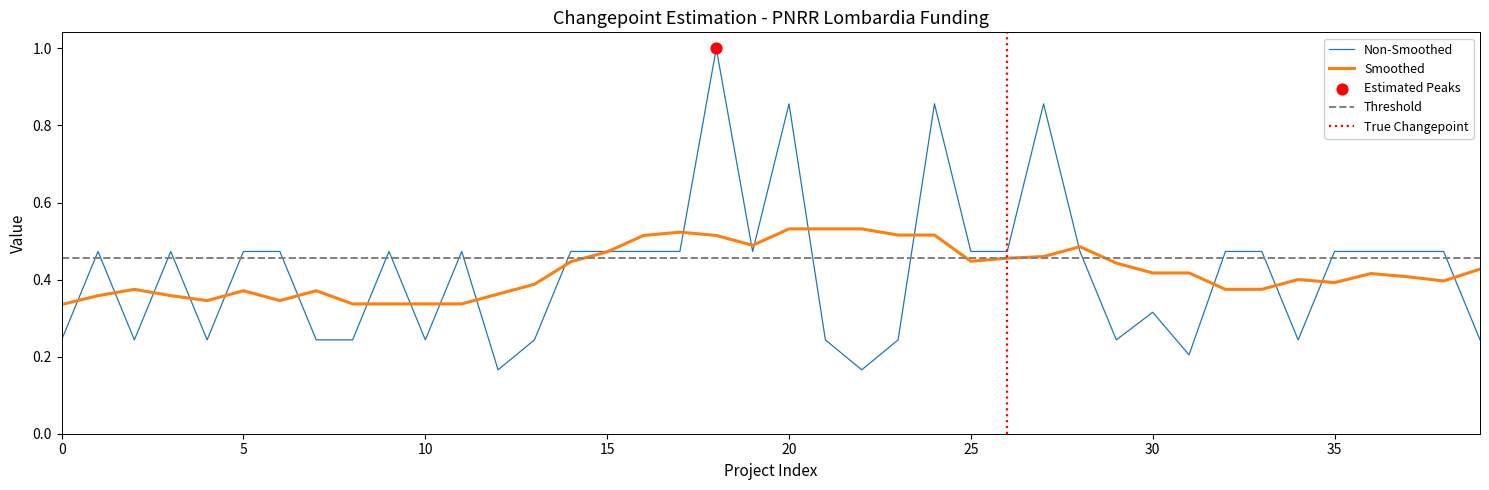

What is the maximum value for Non-Smoothed?

1.0